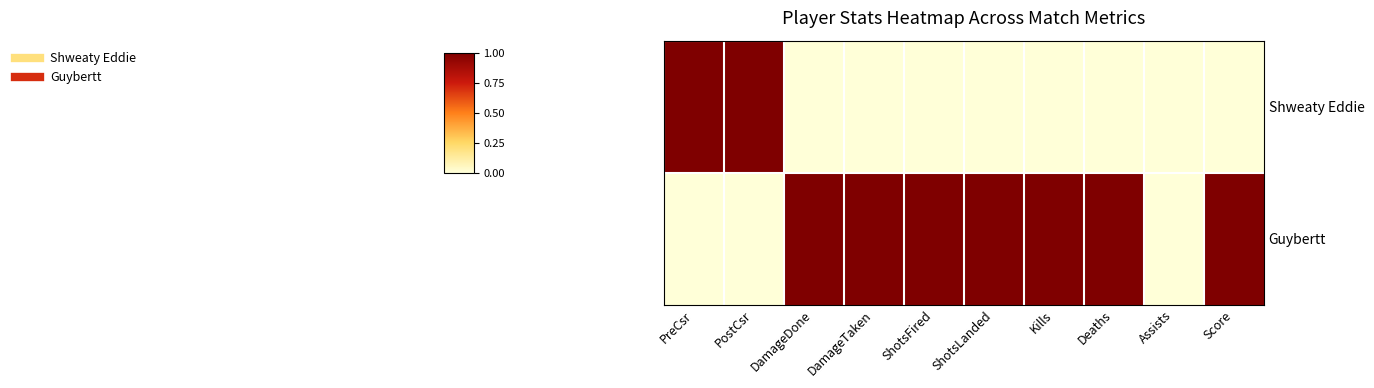

Which series changed the most between PreCsr and Kills?

Shweaty Eddie